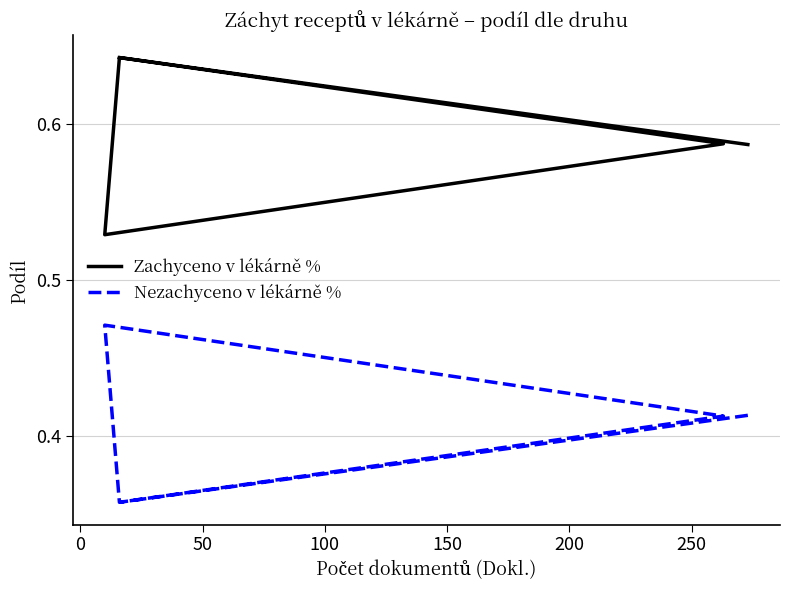

Reading left to right, extract all data points from this chart.

Zachyceno v lékárně %: 0.6	0.6	0.5	0.6	0.6
Nezachyceno v lékárně %: 0.4	0.4	0.5	0.4	0.4